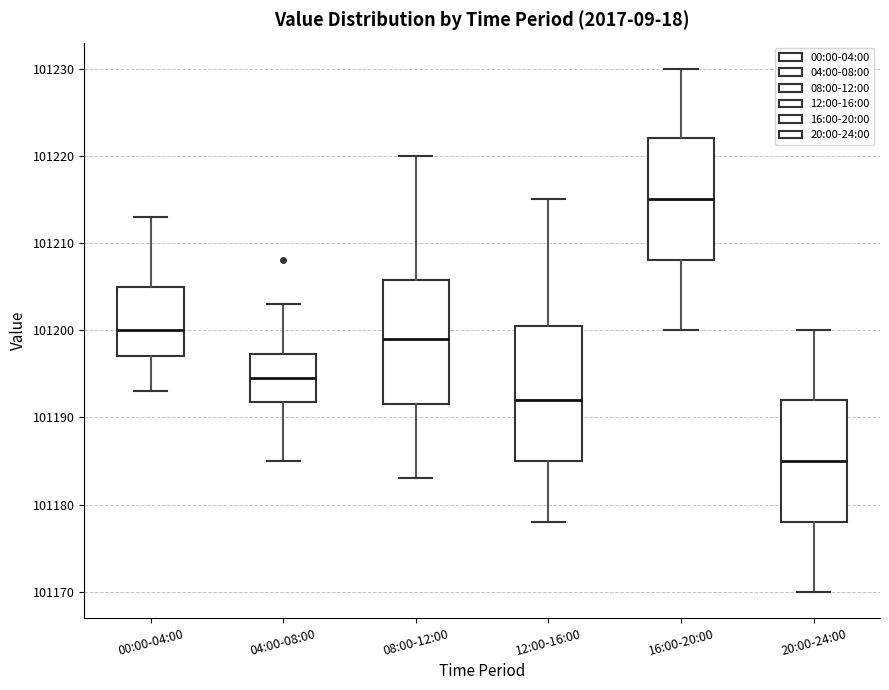

Reading left to right, read every box against the y-axis: the position of its median line, the range the box covers, and the ends of its whiskers. The values are not printed on the chart, so give them approximately, as read against the axis.

00:00-04:00: median 101200, box 101197 to 101205, whiskers 101193 to 101213
04:00-08:00: median 101195, box 101192 to 101197, whiskers 101185 to 101203
08:00-12:00: median 101199, box 101192 to 101206, whiskers 101183 to 101220
12:00-16:00: median 101192, box 101185 to 101201, whiskers 101178 to 101215
16:00-20:00: median 101215, box 101208 to 101222, whiskers 101200 to 101230
20:00-24:00: median 101185, box 101178 to 101192, whiskers 101170 to 101200